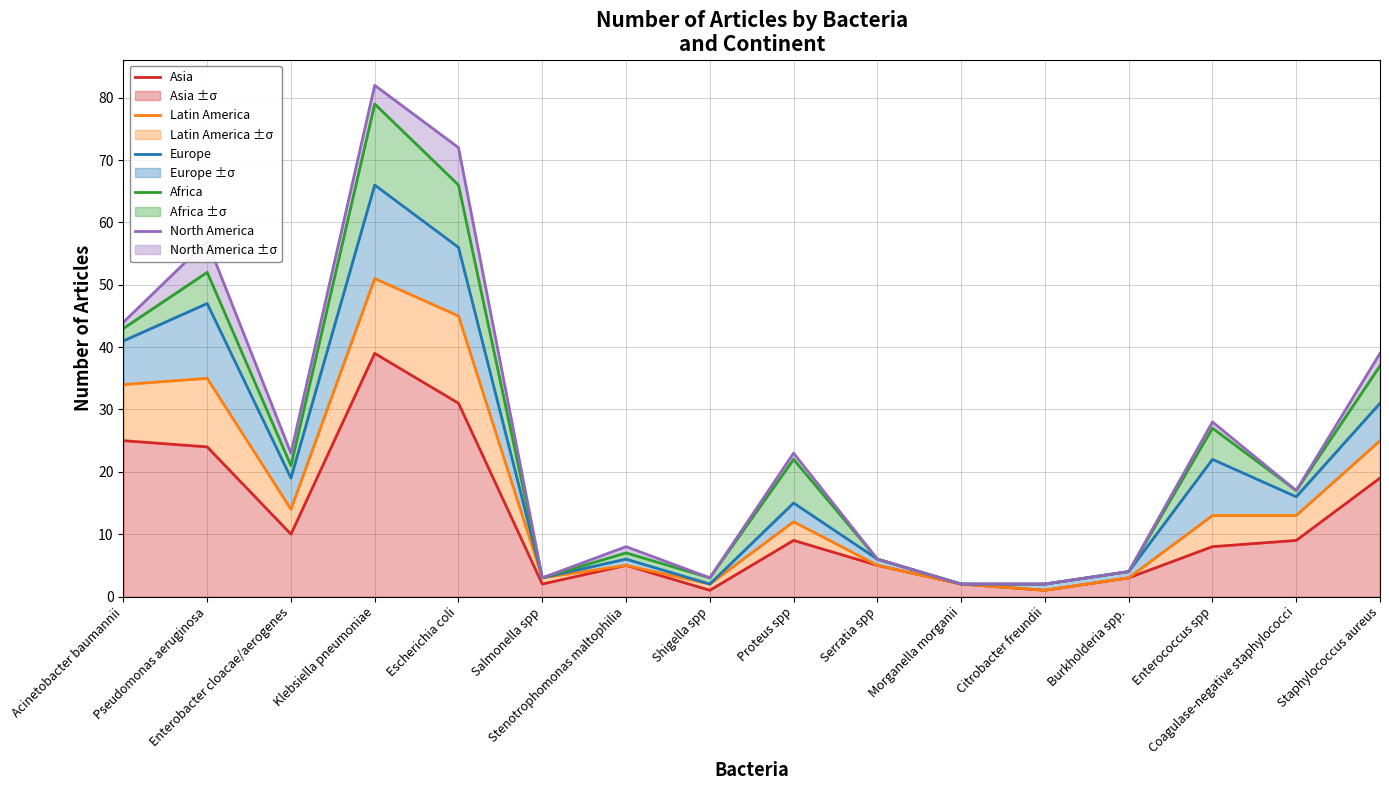

What is the label of the 4th point from the right?

Burkholderia spp.